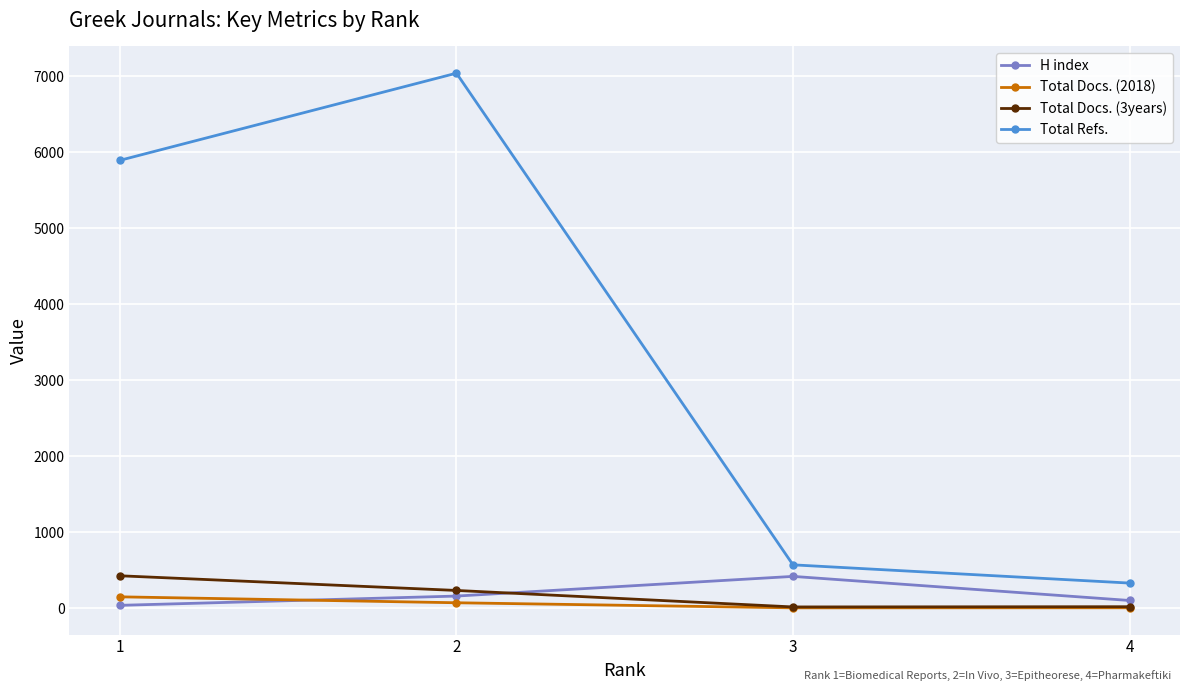

The value of Total Refs. at 3 is 571. True or false?

True